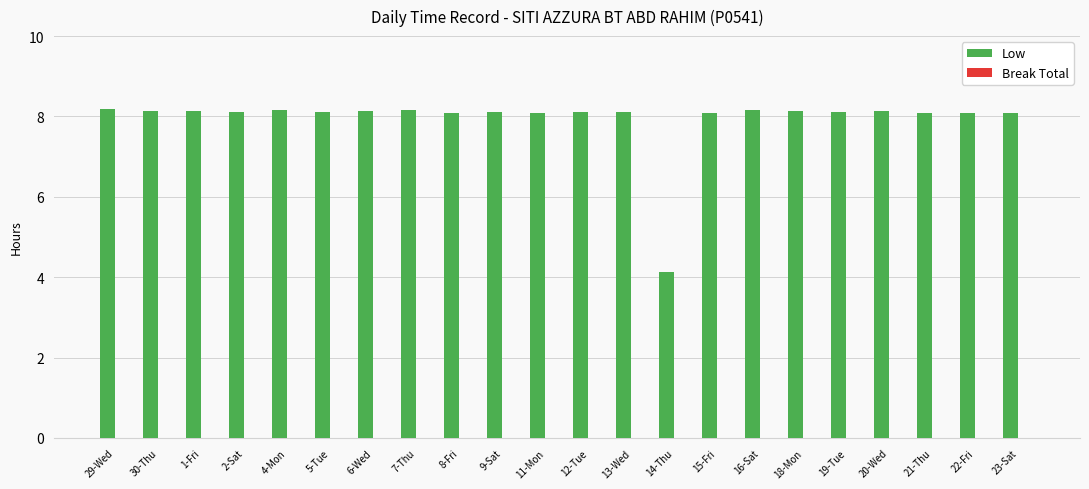

What is the average value?

7.9